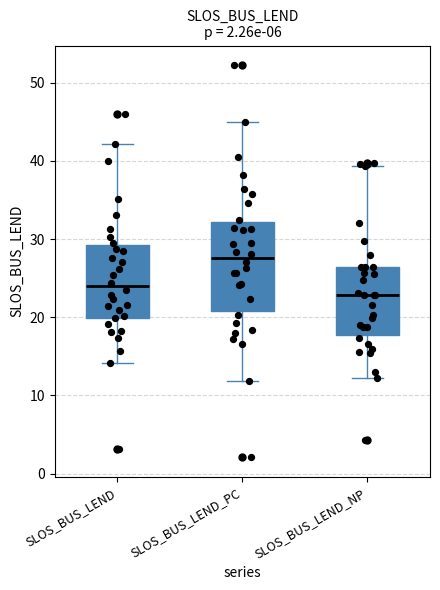

Comparing the boxes themselves (not the whiskers), which one is the tallest?

SLOS_BUS_LEND_PC